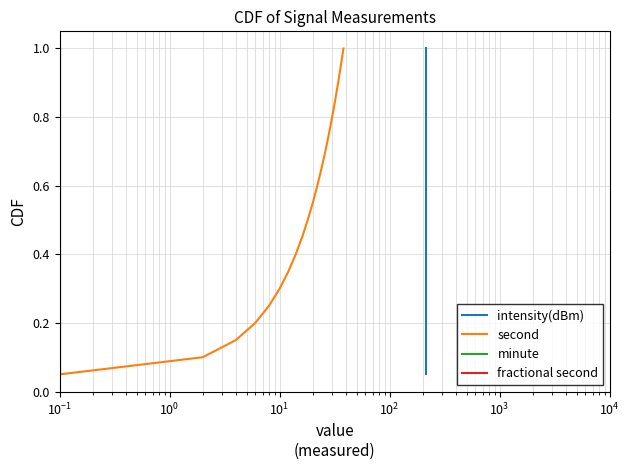

True or false: minute and second intersect in this chart.

False